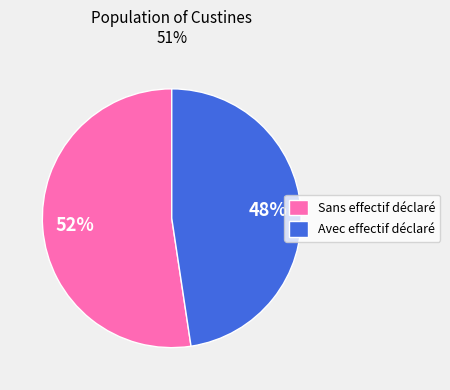

Combined, do Sans effectif déclaré and Avec effectif déclaré account for over 50%?

Yes